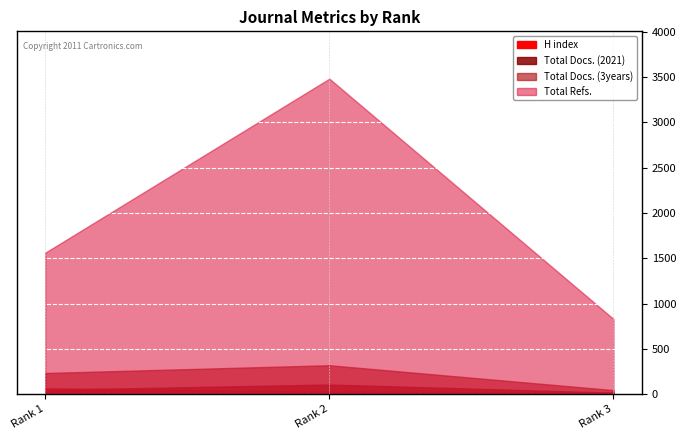

At Rank 2, list the series in order from largest to smallest.

Total Refs., Total Docs. (3years), Total Docs. (2021), H index